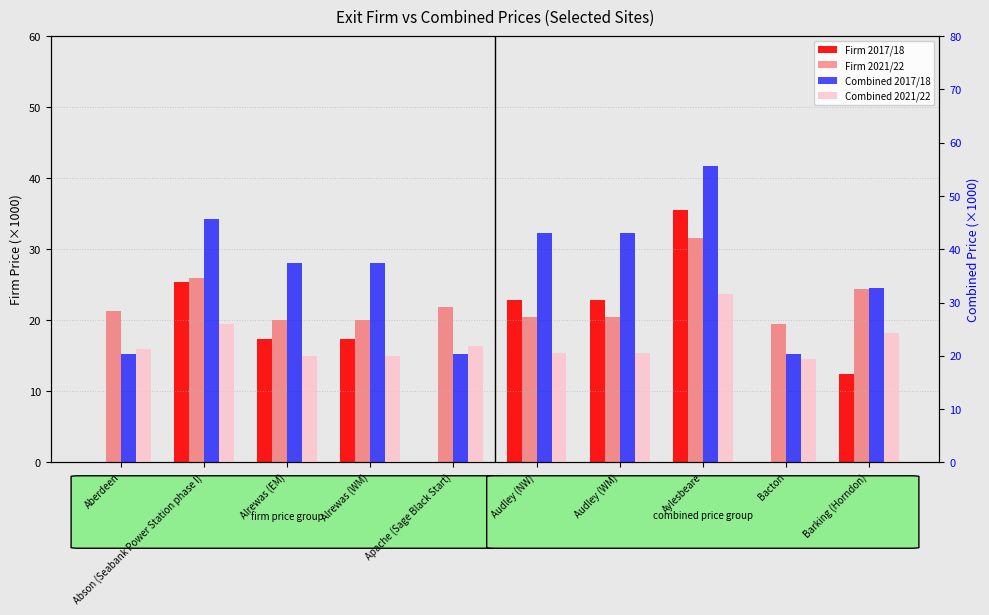

What are all the series names shown in the legend?

Firm 2017/18, Firm 2021/22, Combined 2017/18, Combined 2021/22